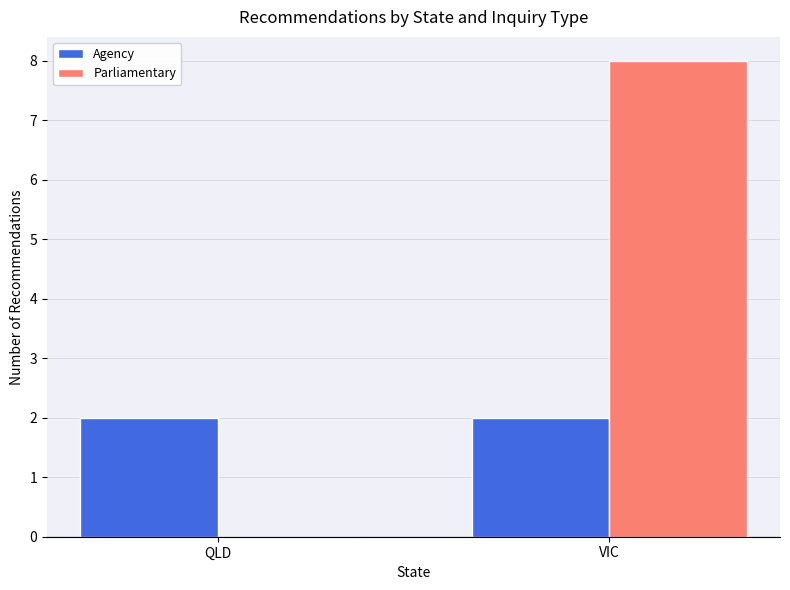

What value does the Agency series have at VIC?

2